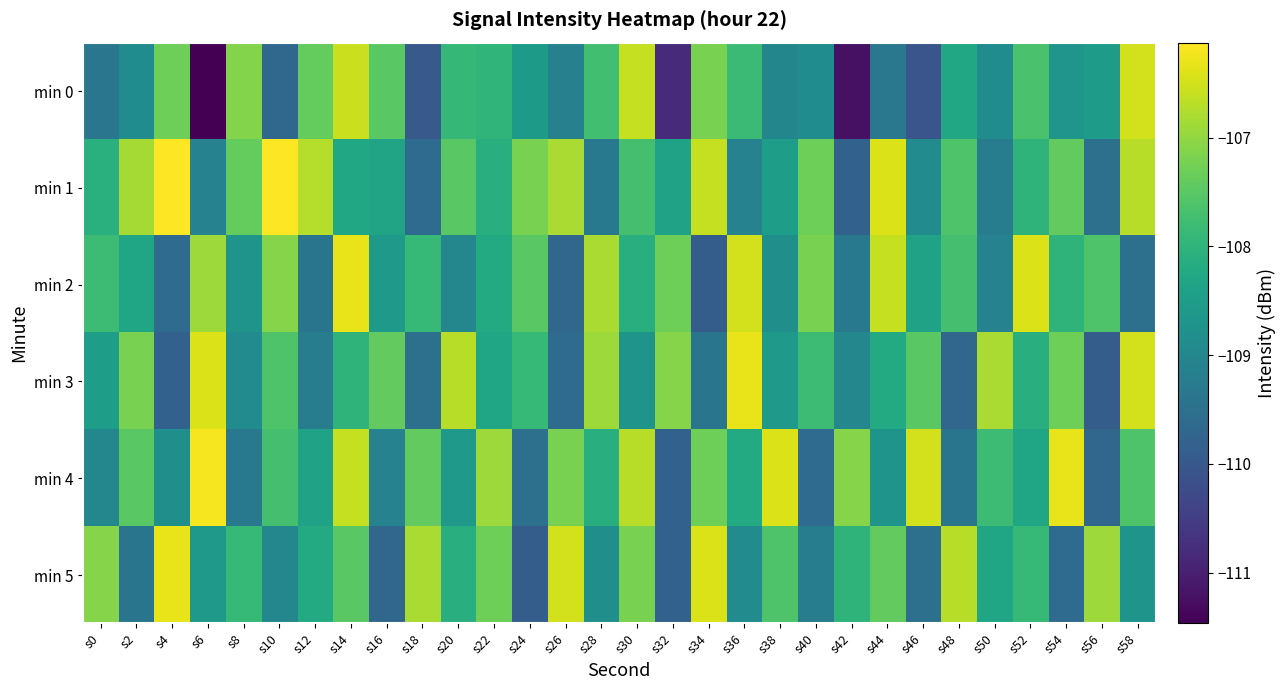

What is the difference between the highest and lowest values at s54?

3.3